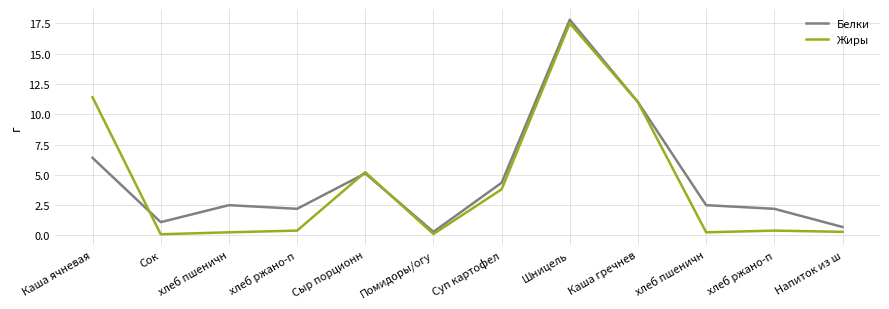

At Каша гречнев, list the series in order from smallest to largest.

Белки, Жиры